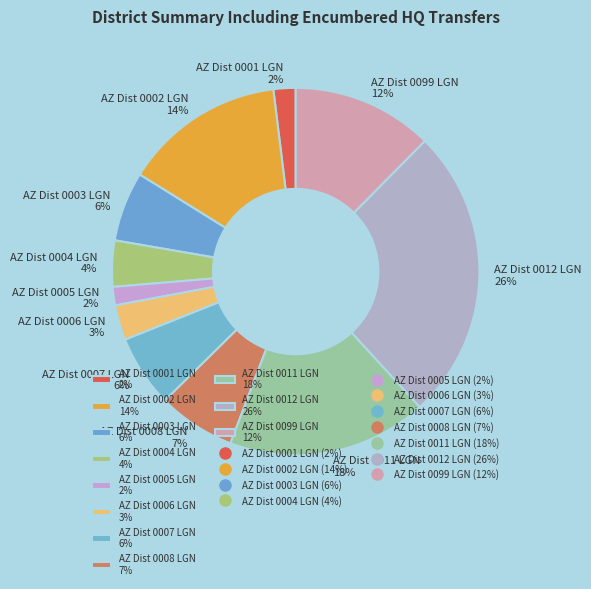

The AZ Dist 0012 LGN slice represents 26% of the pie. True or false?

True